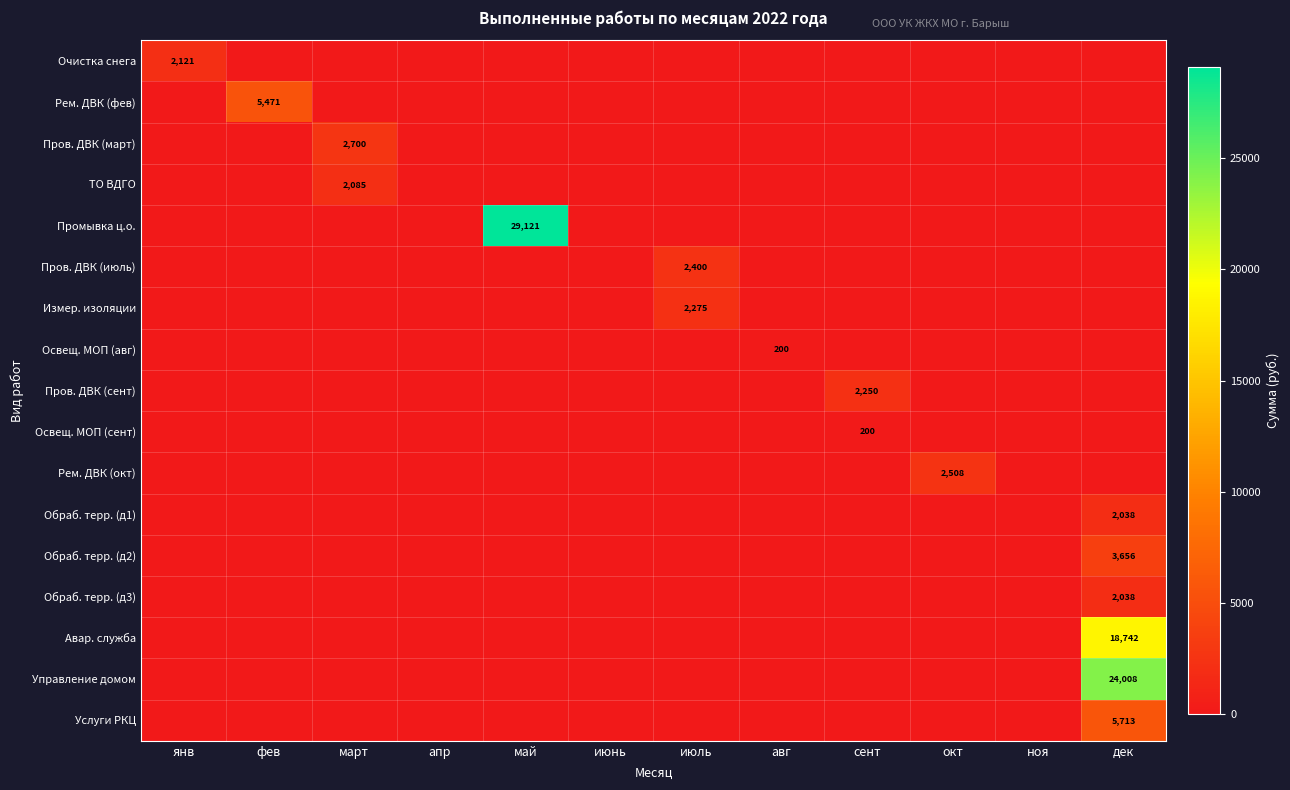

Is it true that Обраб. терр. (д2) equals 1680 at фев?

False